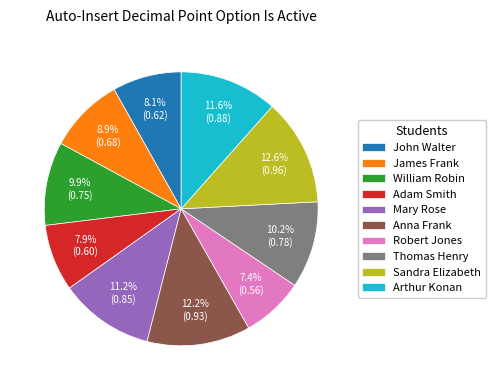

Is it true that Arthur Konan is 12% of the pie?

True